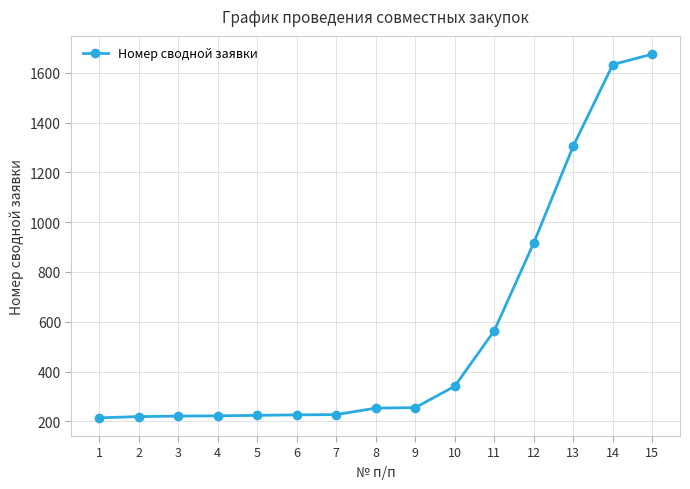

What is the maximum value shown in the chart?

1675